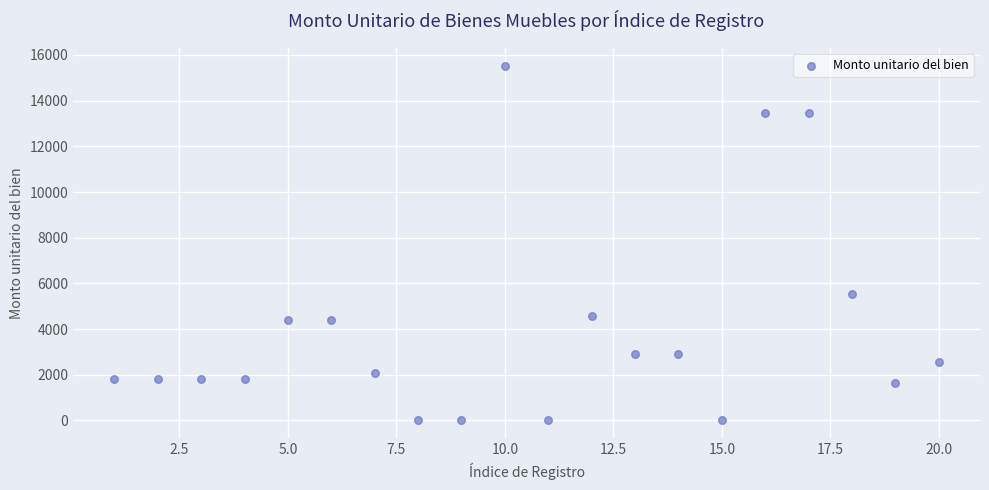

What Y value in the scatter plot is closest to 7763?

5547.6